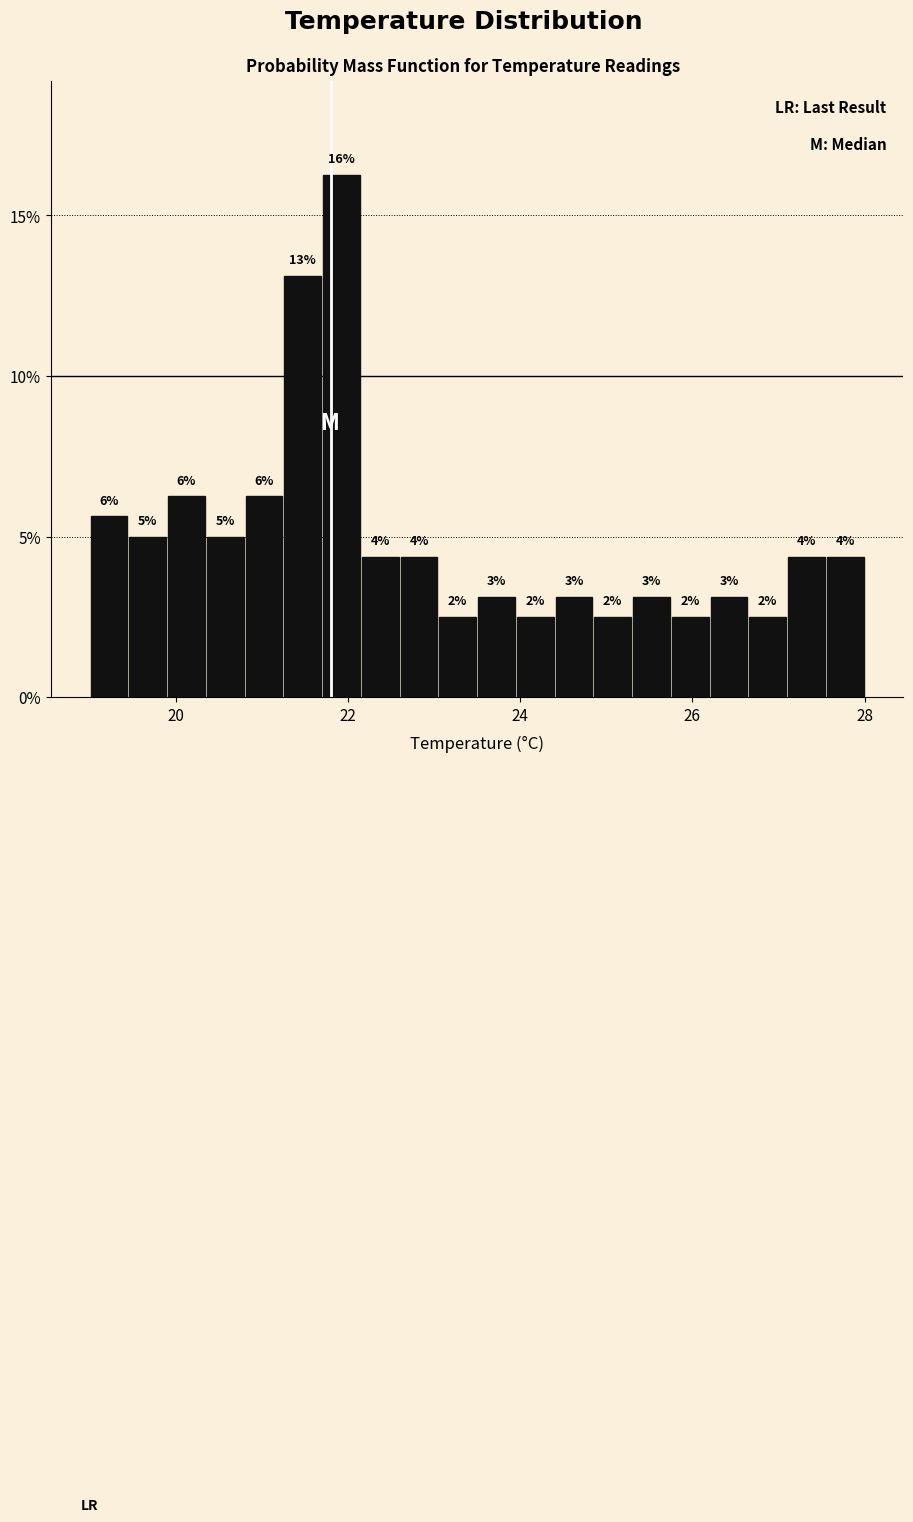

Around what value on the x-axis is the tallest bar? Give the approximate position of its centre, as read against the axis.

22.0